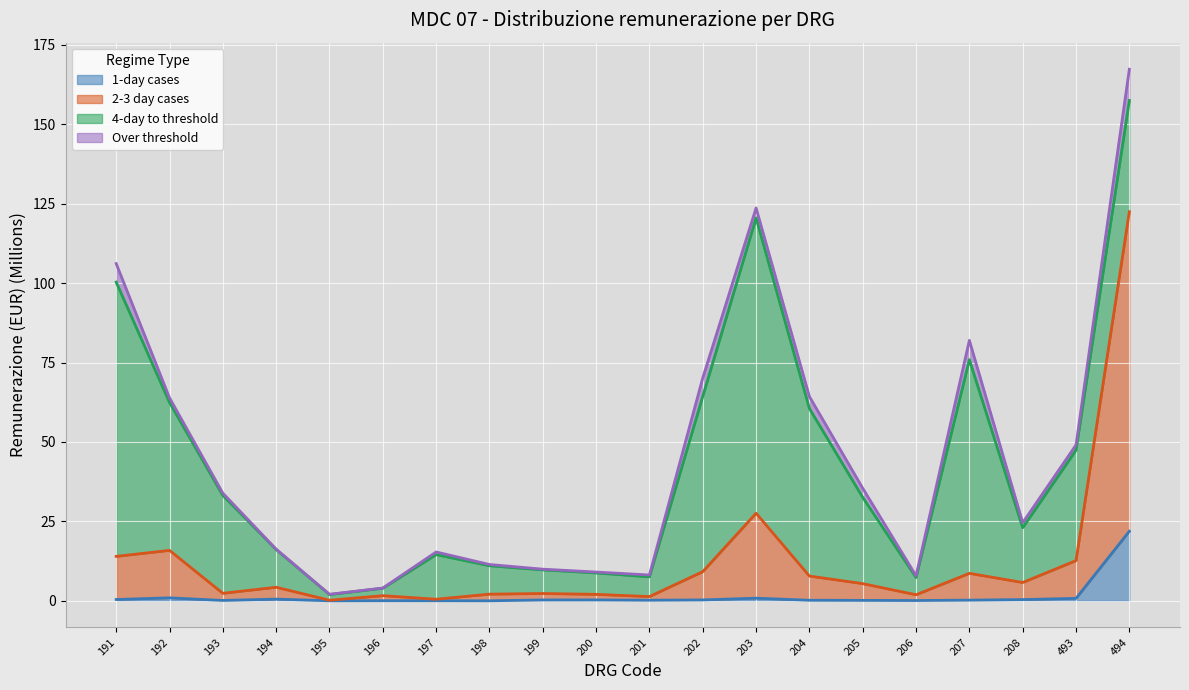

The 1-day cases series shows 0.5 at 199. True or false?

False